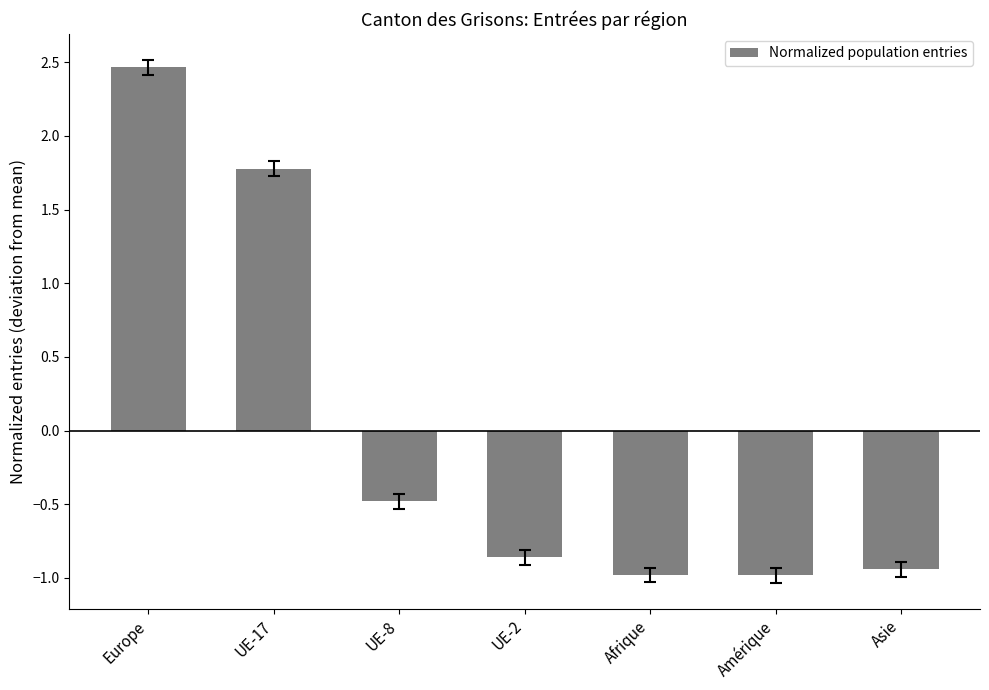

Which category has the highest value across all series?

Europe